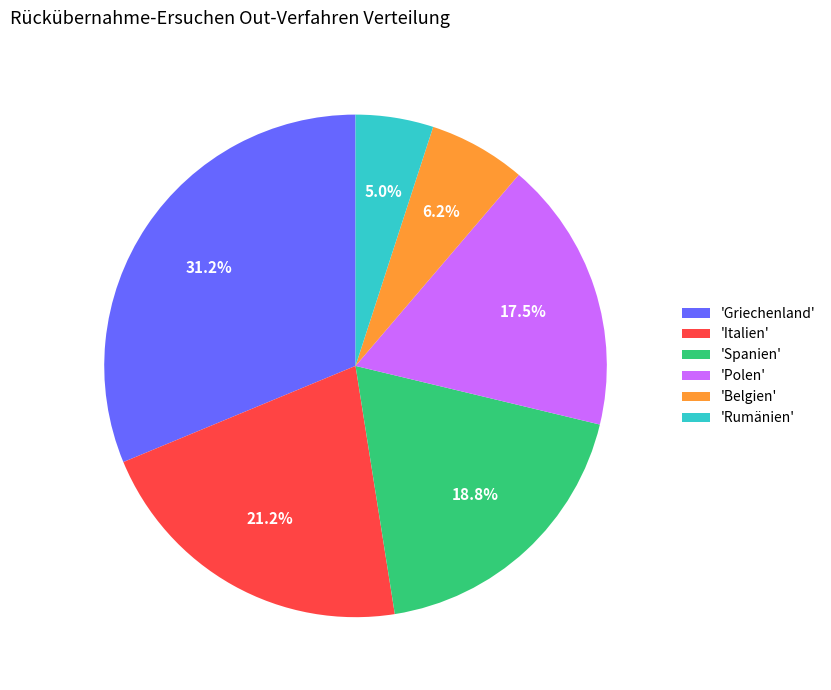

To the nearest percent, what is the average slice percentage?

17%